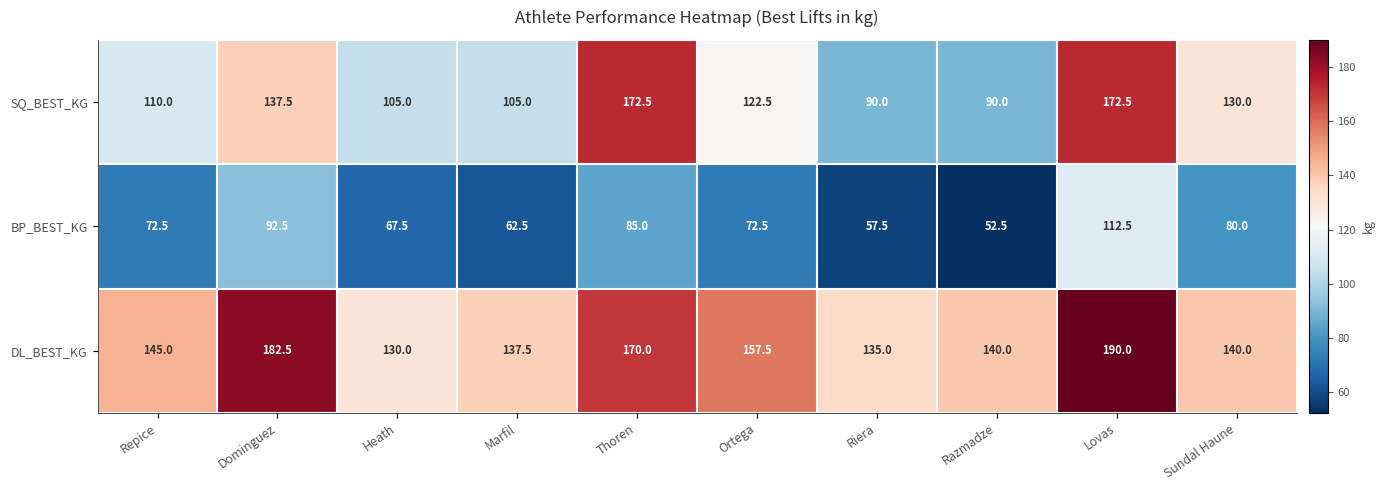

At how many categories does at least one series exceed 75?

10